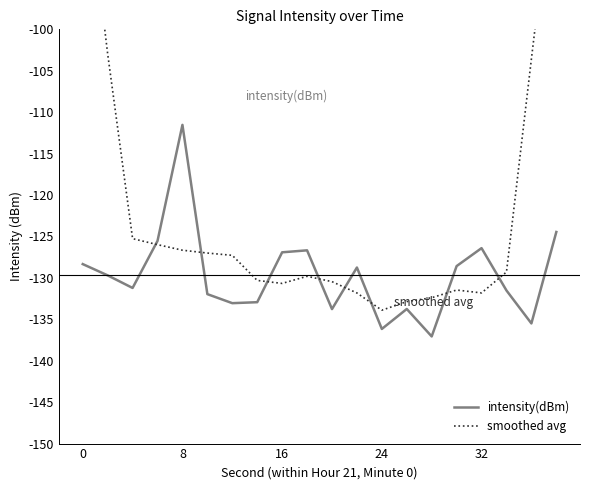

True or false: smoothed avg has more than 1 points higher than both neighbors.

True